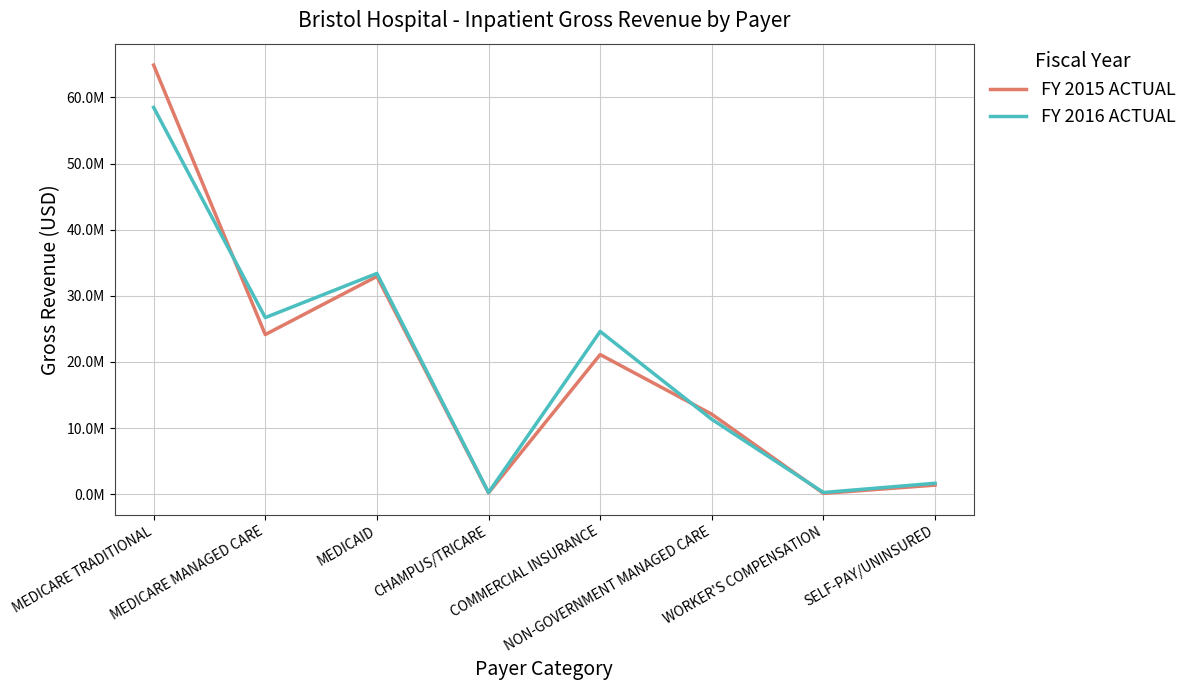

What are all the series names shown in the legend?

FY 2015 ACTUAL, FY 2016 ACTUAL